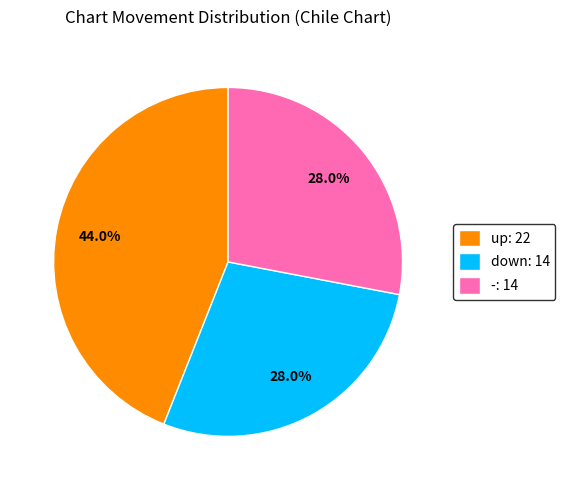

To the nearest percent, what portion does up represent?

44%